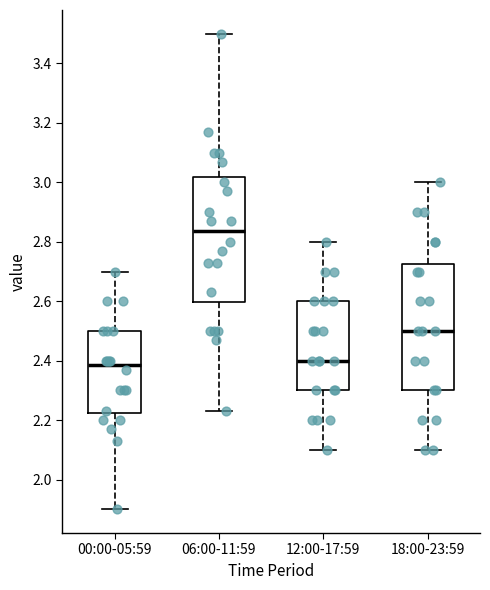

Reading left to right, read every box against the y-axis: the position of its median line, the range the box covers, and the ends of its whiskers. The values are not printed on the chart, so give them approximately, as read against the axis.

00:00-05:59: median 2.38, box 2.22 to 2.50, whiskers 1.90 to 2.70
06:00-11:59: median 2.84, box 2.60 to 3.02, whiskers 2.24 to 3.50
12:00-17:59: median 2.40, box 2.30 to 2.60, whiskers 2.10 to 2.80
18:00-23:59: median 2.50, box 2.30 to 2.72, whiskers 2.10 to 3.00